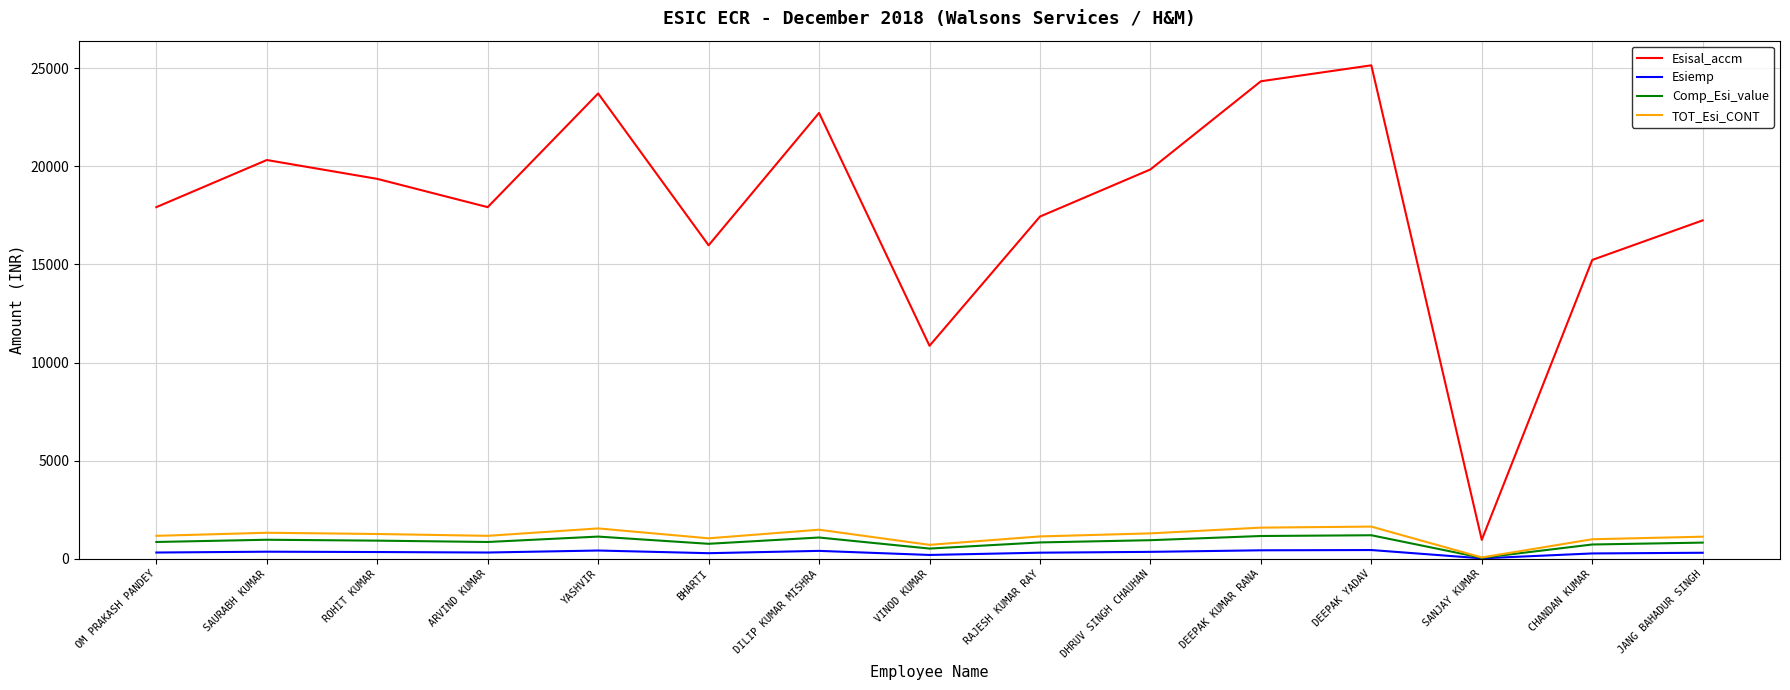

Is the value of Esiemp at JANG BAHADUR SINGH greater than the value of TOT_Esi_CONT at SAURABH KUMAR?

No